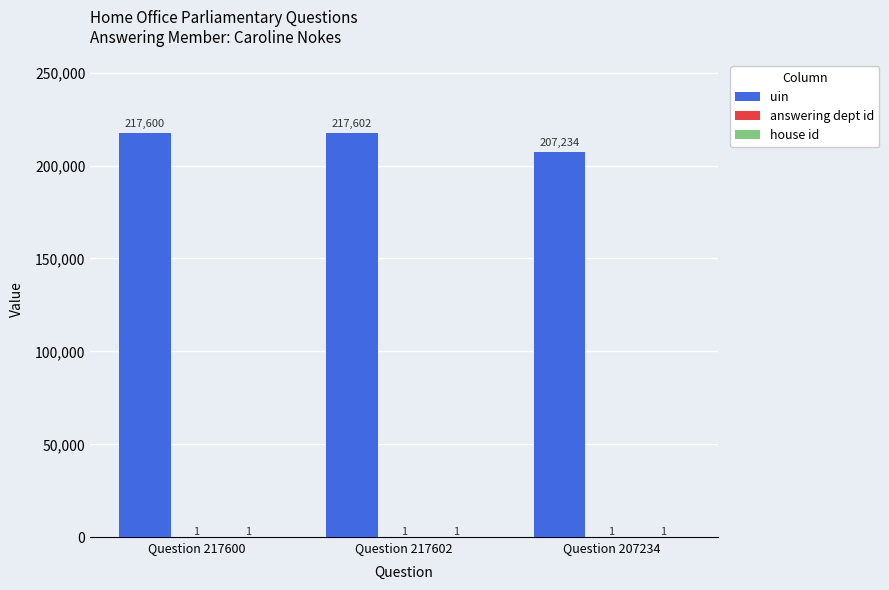

The uin series shows 207234 at Question 207234. True or false?

True